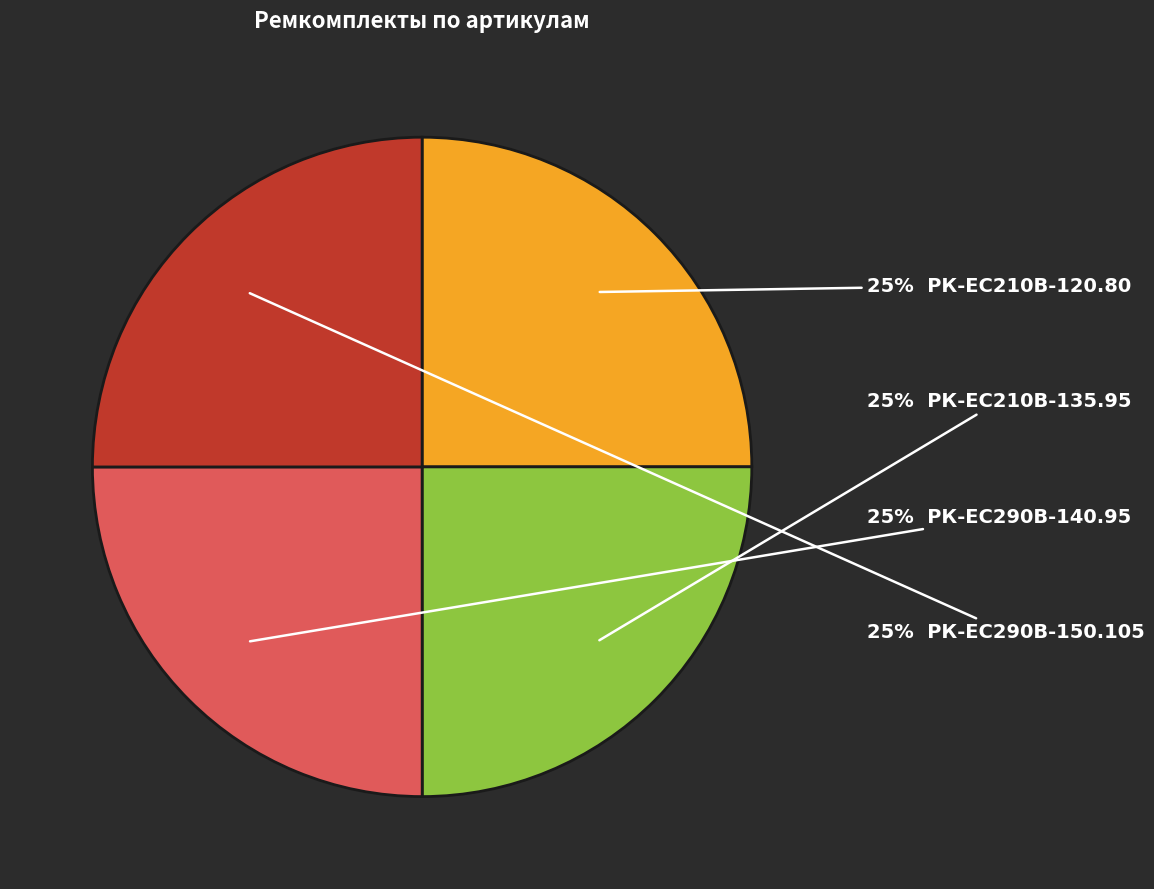

Does any single category account for the majority?

No